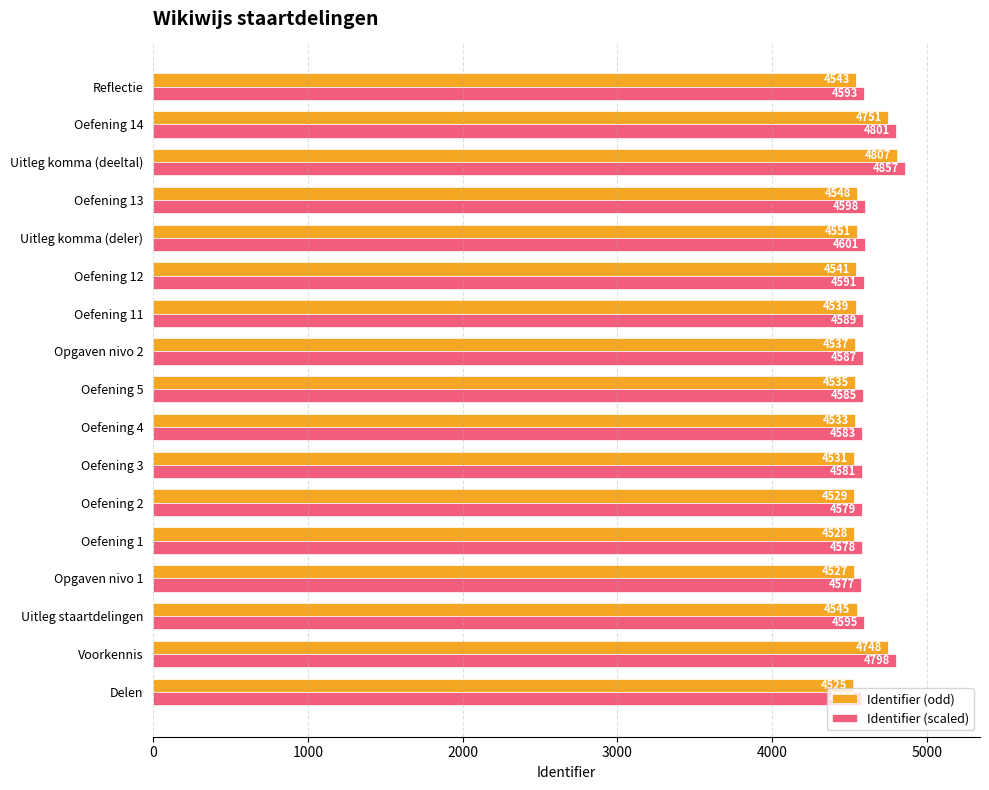

Where is Identifier (scaled) nearest to the value 4716?

Voorkennis